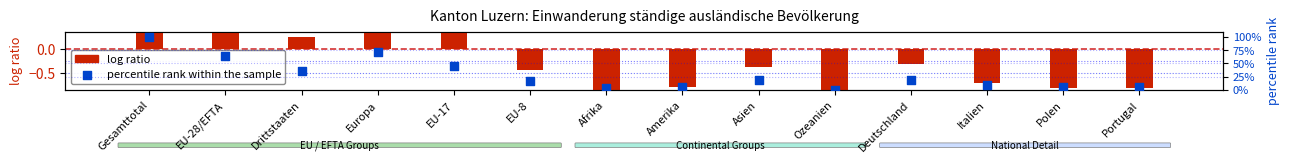

At how many categories does at least one series exceed 12?

8